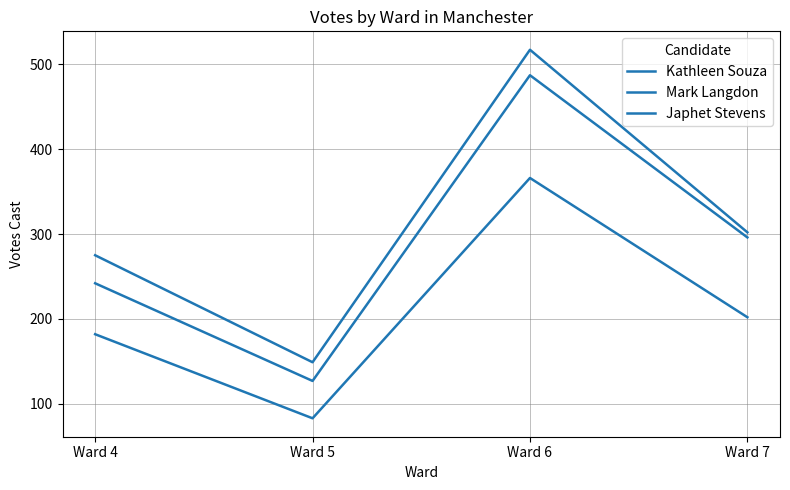

At Ward 7, list the series in order from largest to smallest.

Kathleen Souza, Mark Langdon, Japhet Stevens